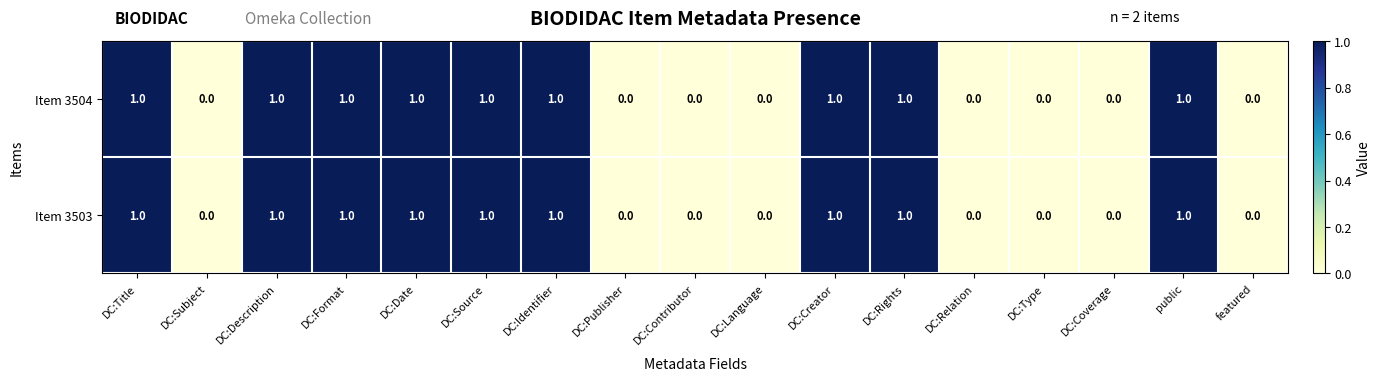

True or false: Item 3503 has a value of 1 at DC:Date.

True